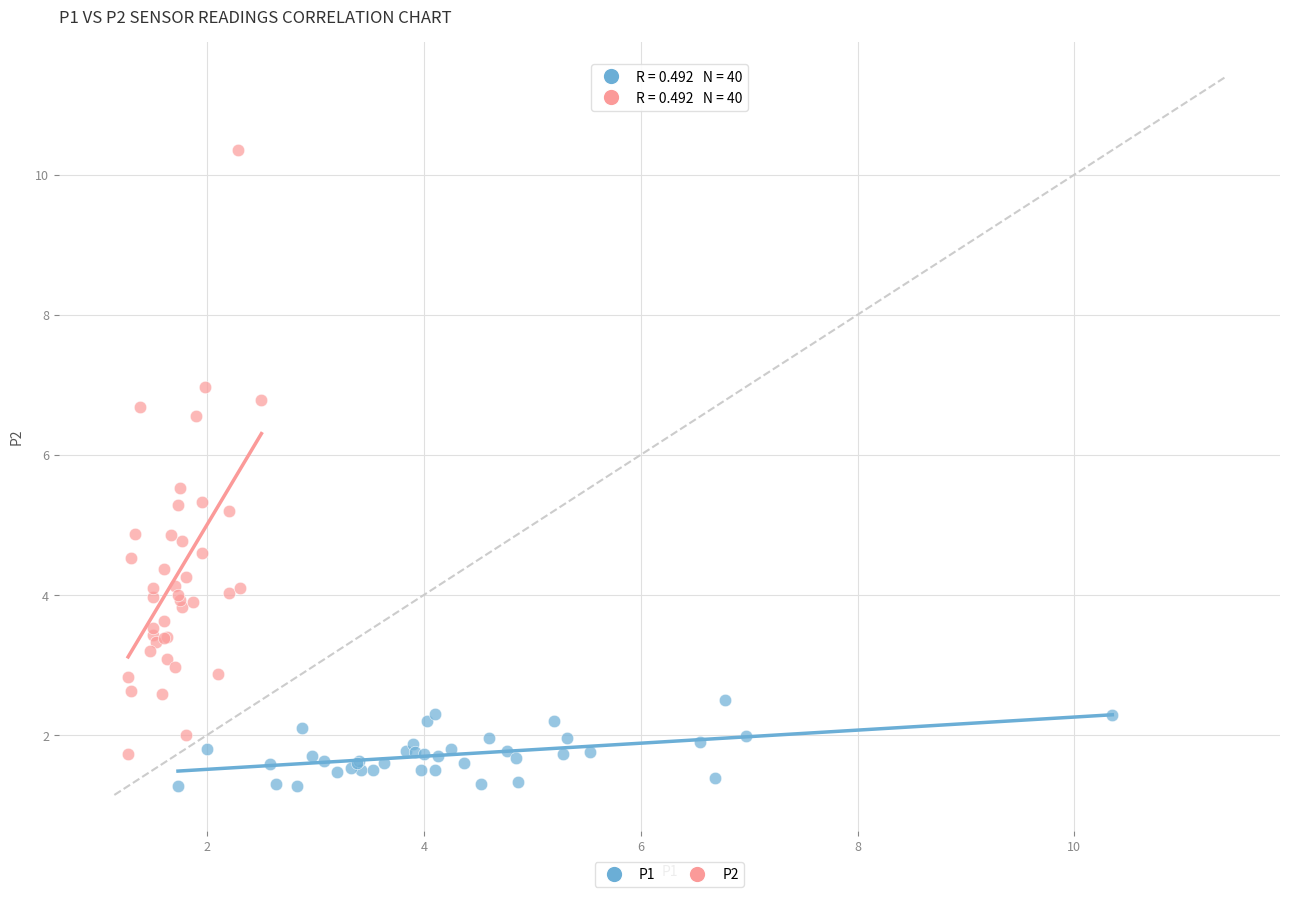

Which series reaches the maximum Y coordinate?

P2